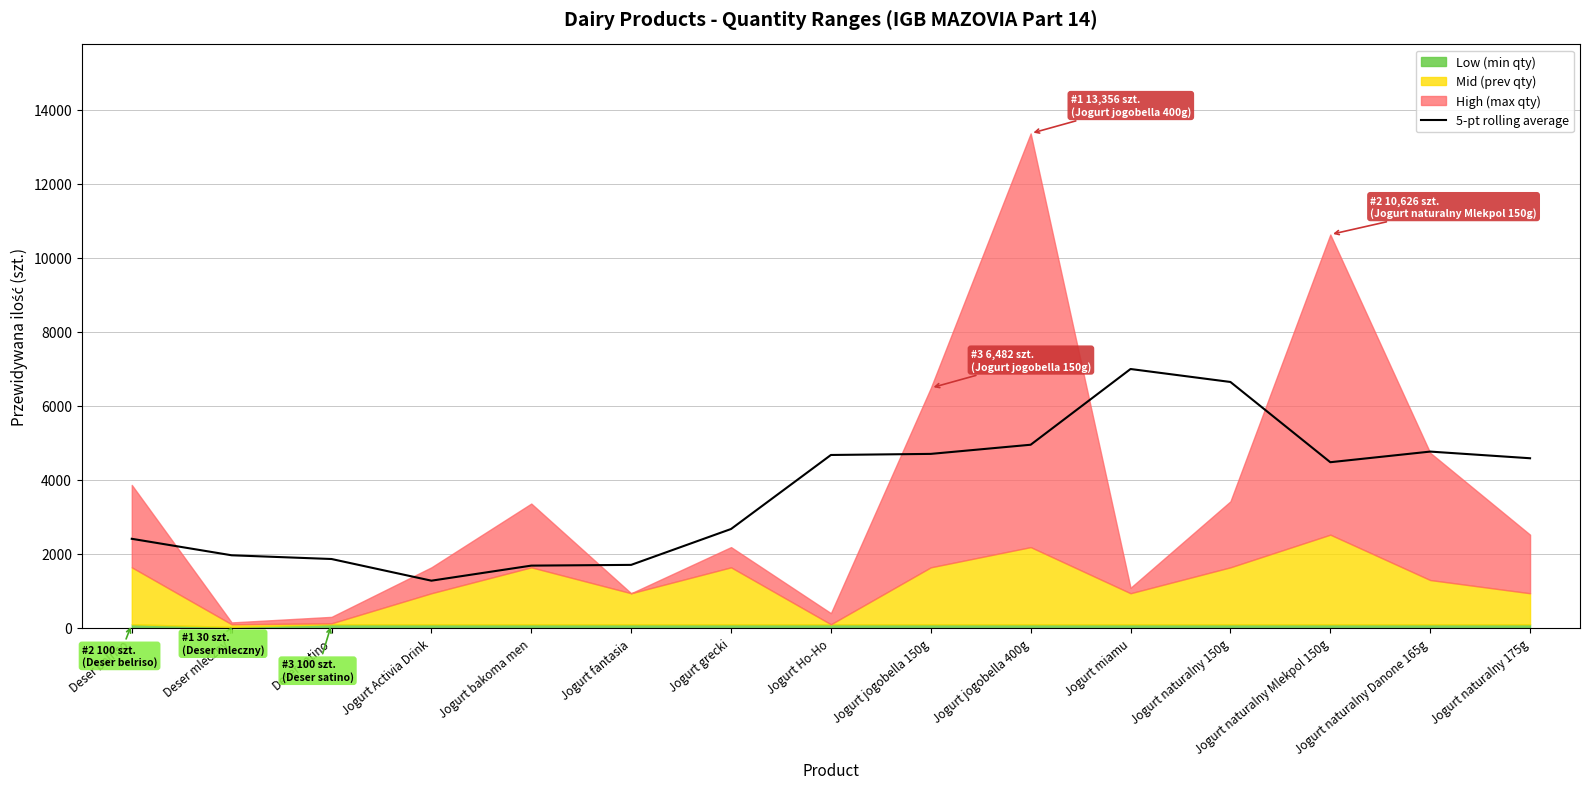

At which label does the data first exceed 4476?

Jogurt Ho-Ho